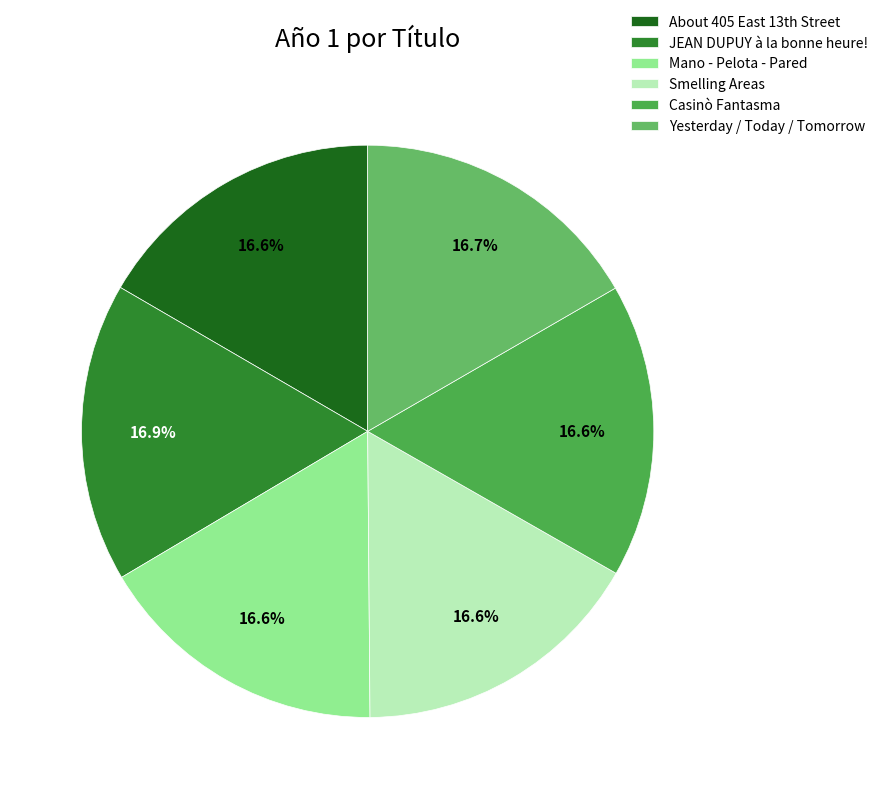

Count the number of slices in the pie.

6